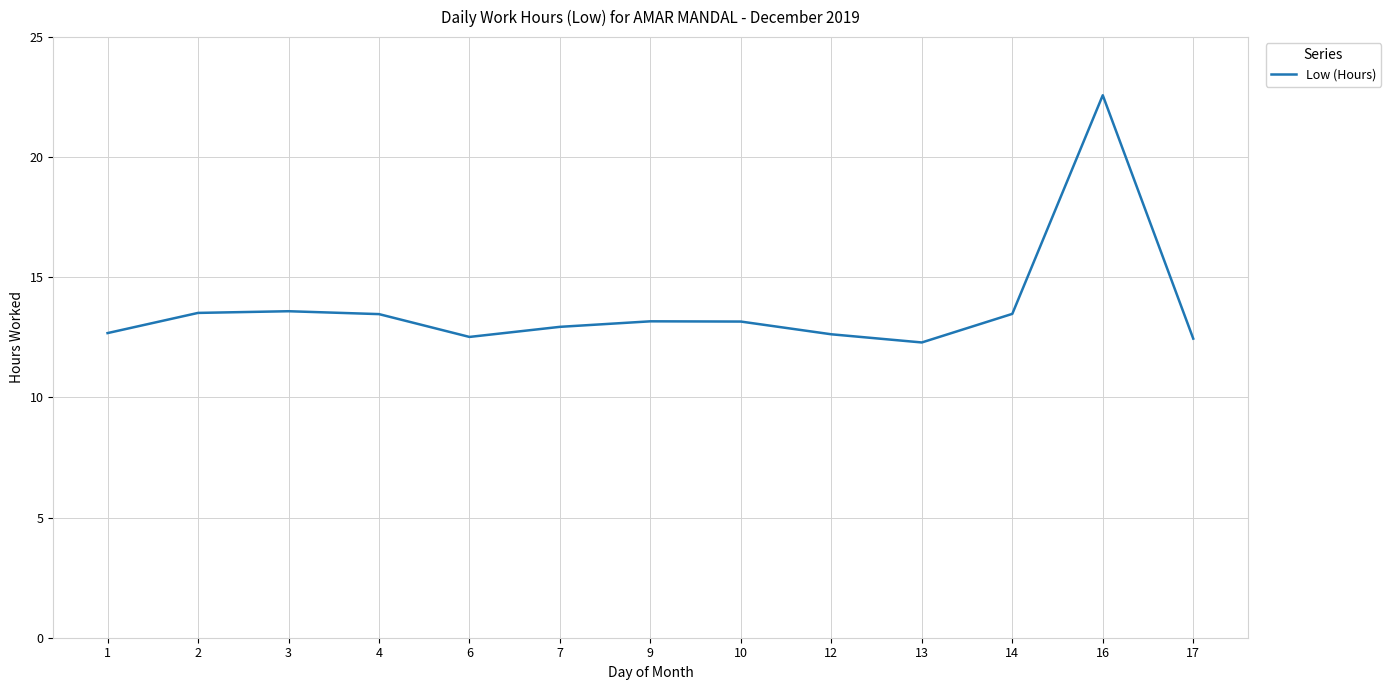

What is the difference between the maximum and minimum values?

10.3